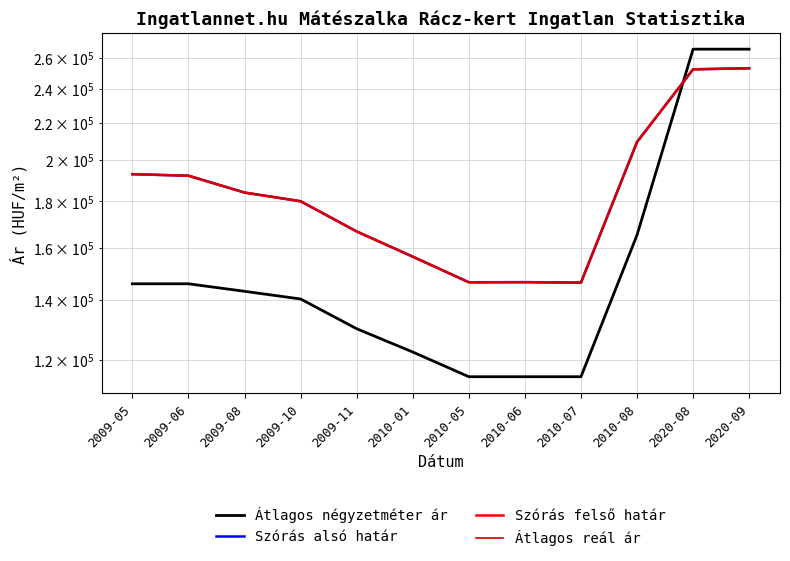

The value of Szórás felső határ at 2010-08 is 84424. True or false?

False